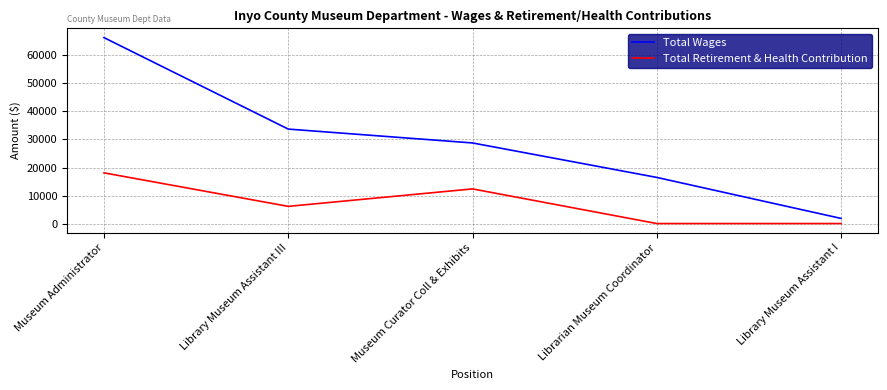

True or false: Total Retirement & Health Contribution and Total Wages intersect in this chart.

False